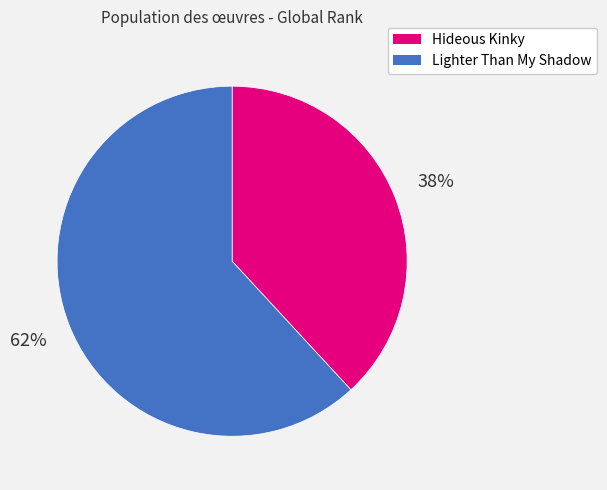

Between Lighter Than My Shadow and Hideous Kinky, which is larger?

Lighter Than My Shadow